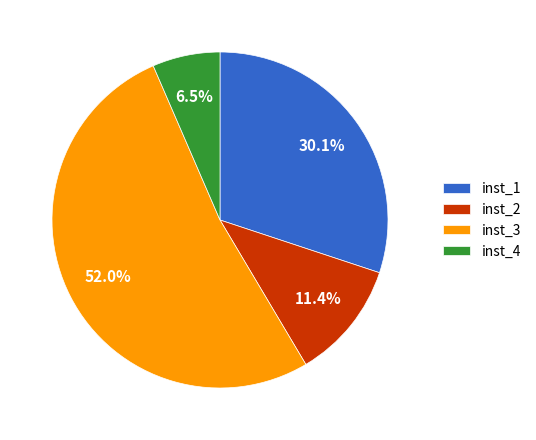

How many segments does this pie chart have?

4